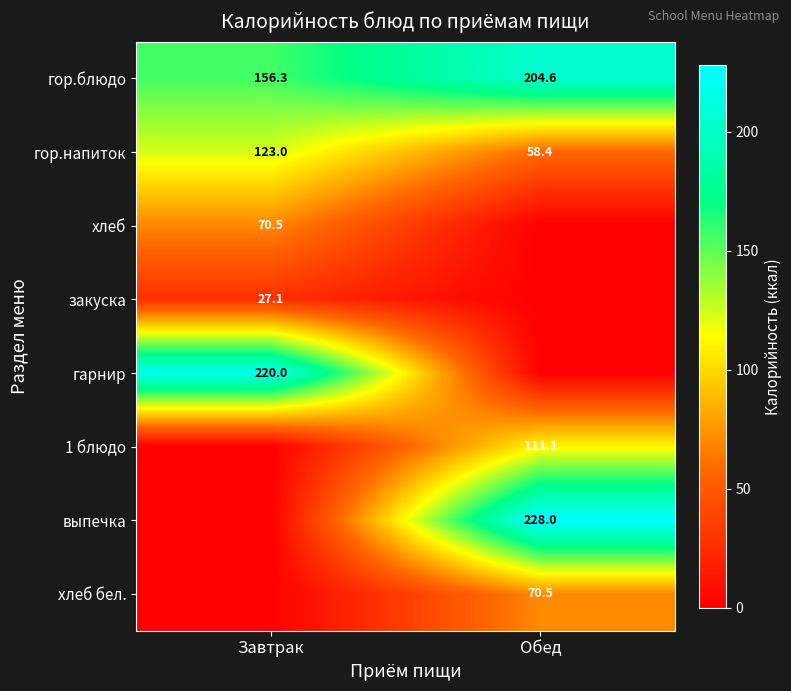

What is the difference between the highest and lowest values at Обед?

228.0